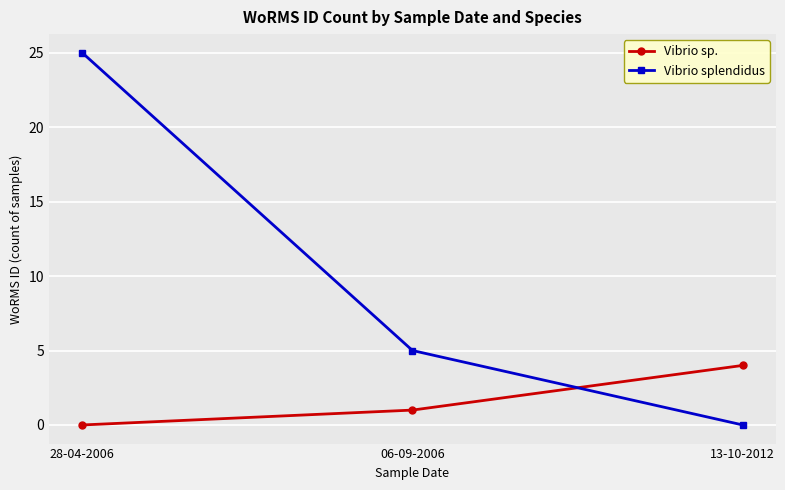

Which series has the largest range (max minus min)?

Vibrio splendidus